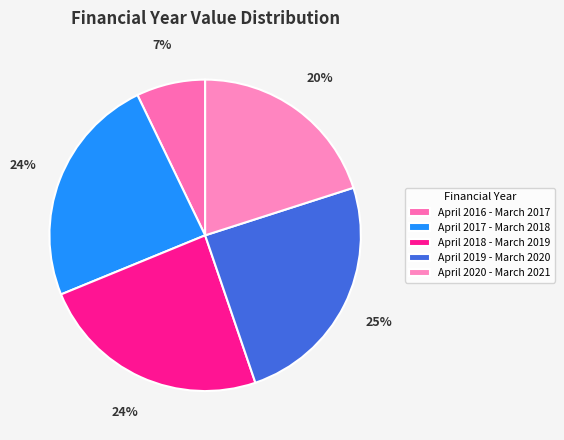

To the nearest percent, what percentage of the pie is April 2020 - March 2021?

20%